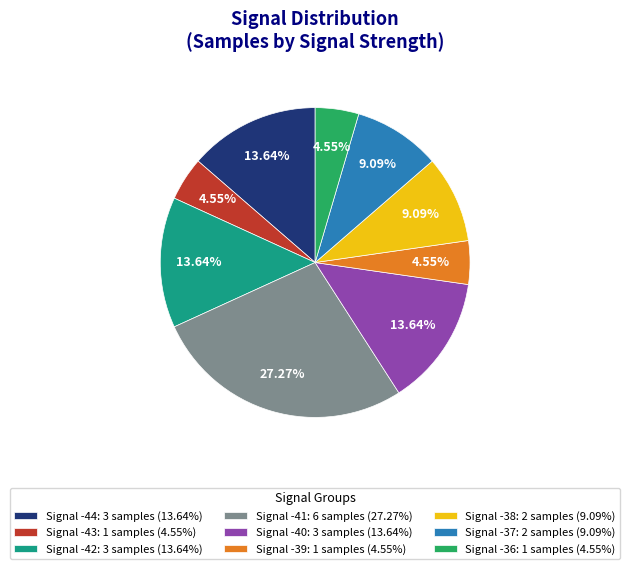

Does Signal -41: 6 samples (27.27%) account for over 50% of the chart?

No